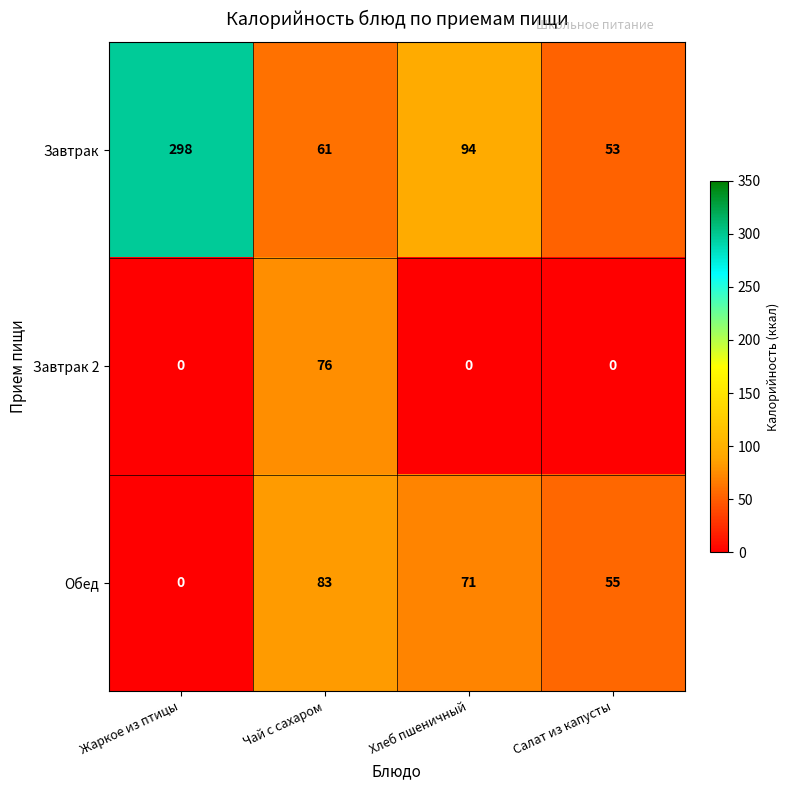

Which series has the widest spread of values?

Завтрак